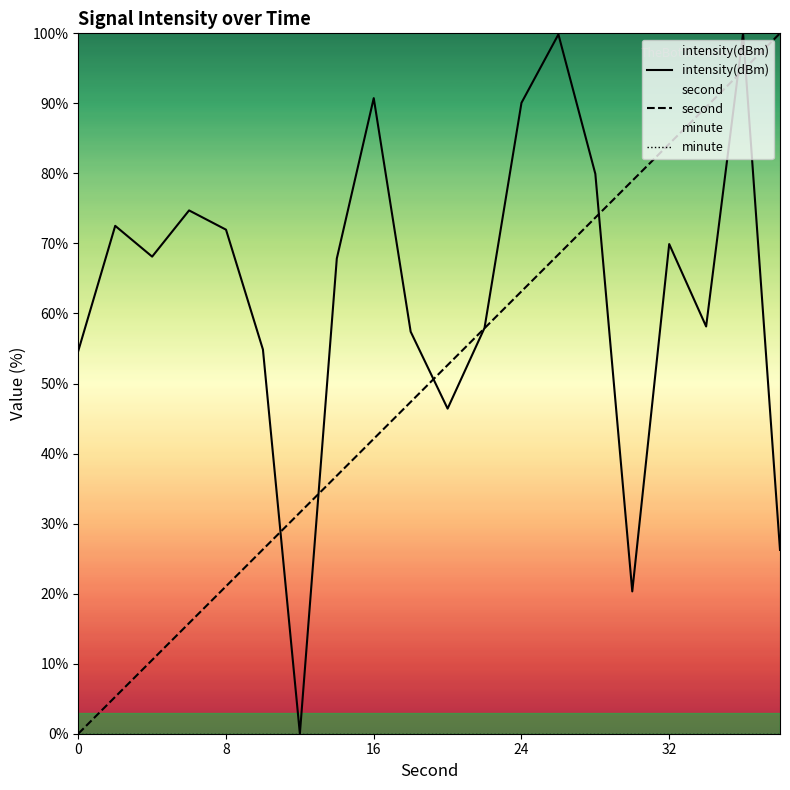

True or false: minute and intensity(dBm) cross at least once.

False